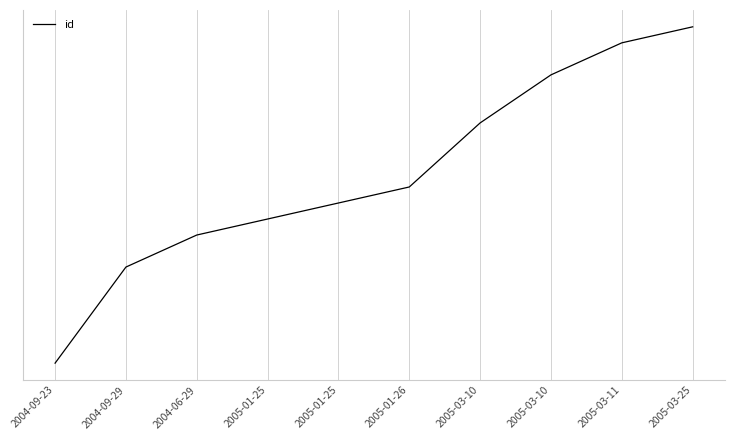

Is this an area chart (filled region under the line)?

No